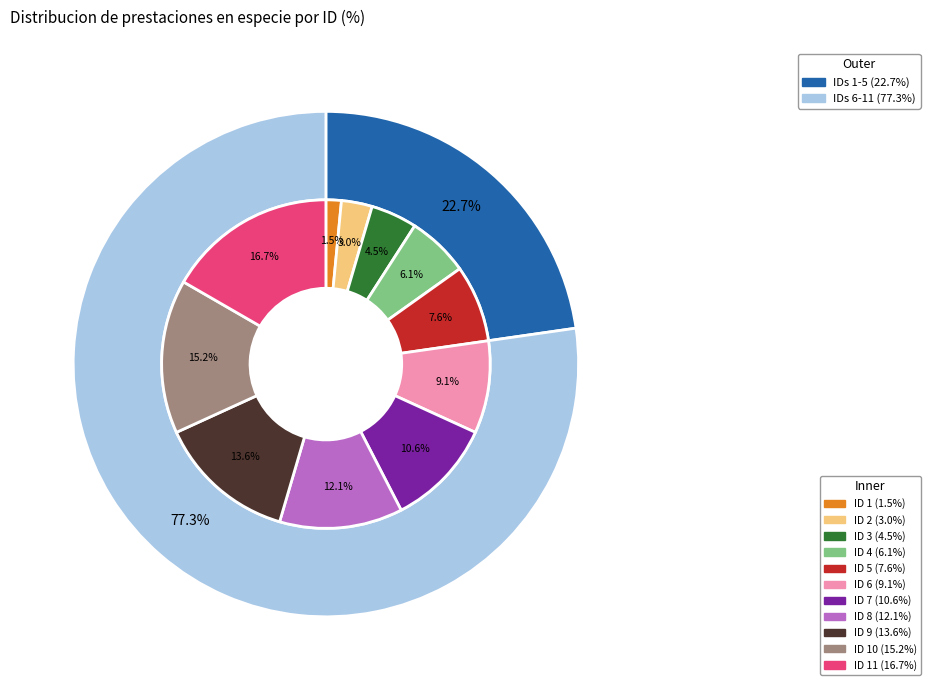

How many slices are in this pie chart?

11